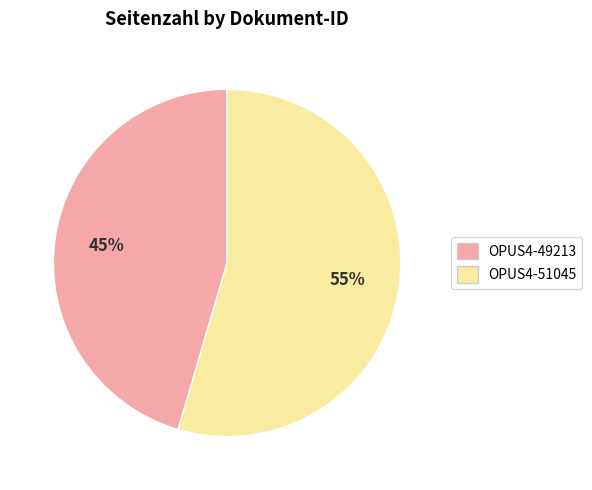

Does any single category account for the majority?

Yes